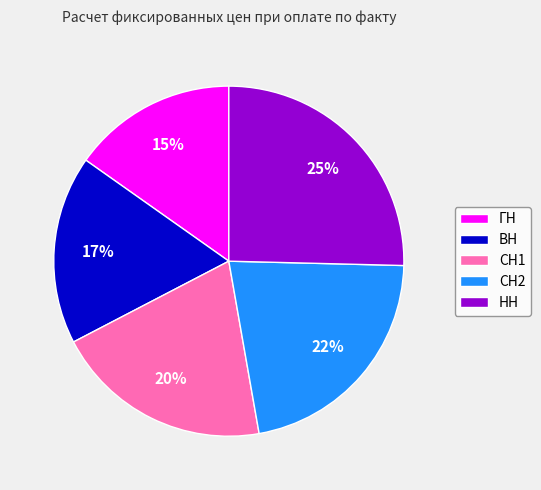

Which slice is the smallest?

ГН